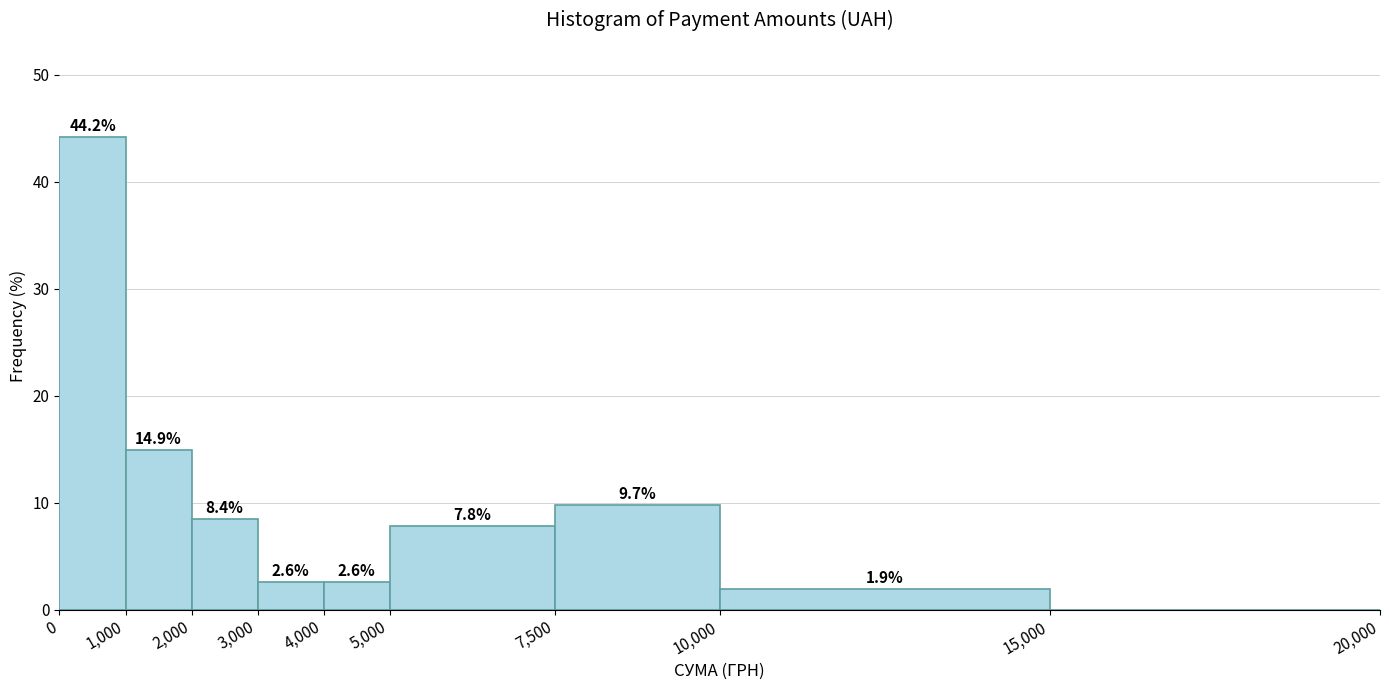

Which range on the x-axis has the tallest bar?

0 to 1,000